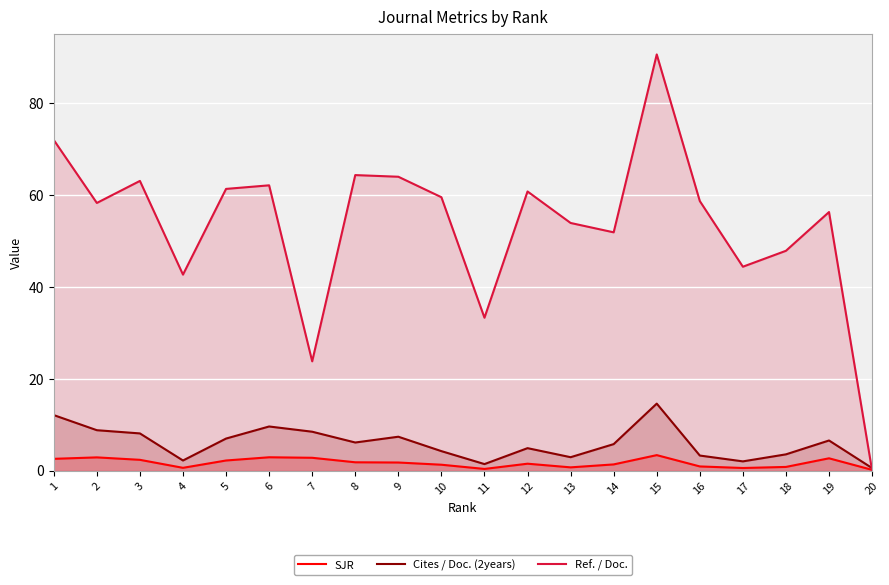

Reading right to left, extract all data points from this chart.

SJR: 20=0.1	19=2.7	18=0.8	17=0.5	16=0.9	15=3.4	14=1.3	13=0.7	12=1.5	11=0.3	10=1.3	9=1.7	8=1.8	7=2.8	6=2.9	5=2.2	4=0.6	3=2.3	2=2.9	1=2.5
Cites / Doc. (2years): 20=0.5	19=6.5	18=3.5	17=2.0	16=3.3	15=14.6	14=5.8	13=2.9	12=4.9	11=1.4	10=4.2	9=7.4	8=6.1	7=8.4	6=9.6	5=7.0	4=2.2	3=8.1	2=8.8	1=12.1
Ref. / Doc.: 20=0.0	19=56.3	18=47.9	17=44.4	16=58.7	15=90.6	14=51.9	13=53.9	12=60.8	11=33.3	10=59.5	9=64.0	8=64.3	7=23.8	6=62.1	5=61.3	4=42.7	3=63.1	2=58.3	1=72.0